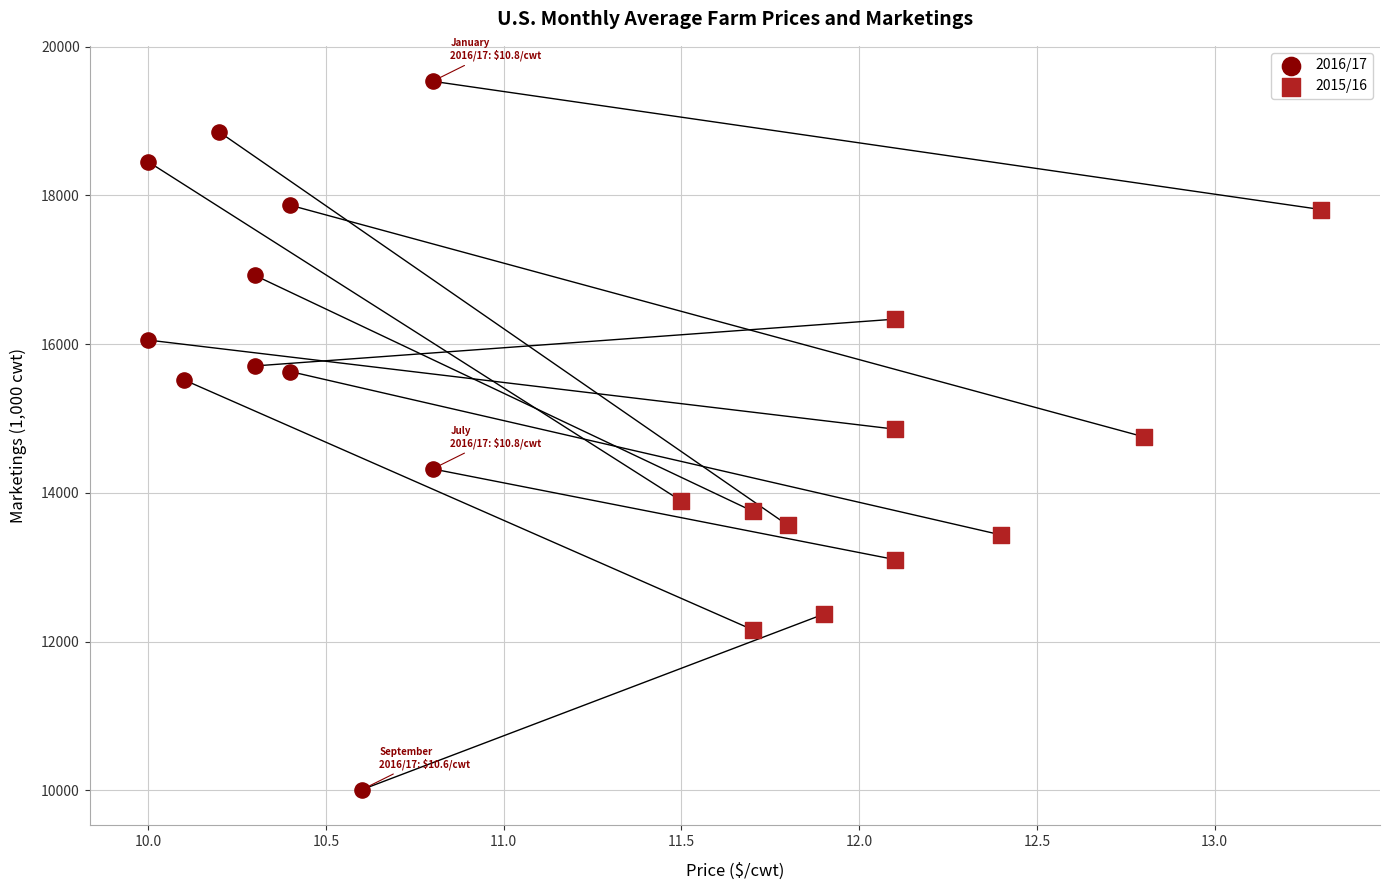

What are all the series names shown in the legend?

2016/17, 2015/16